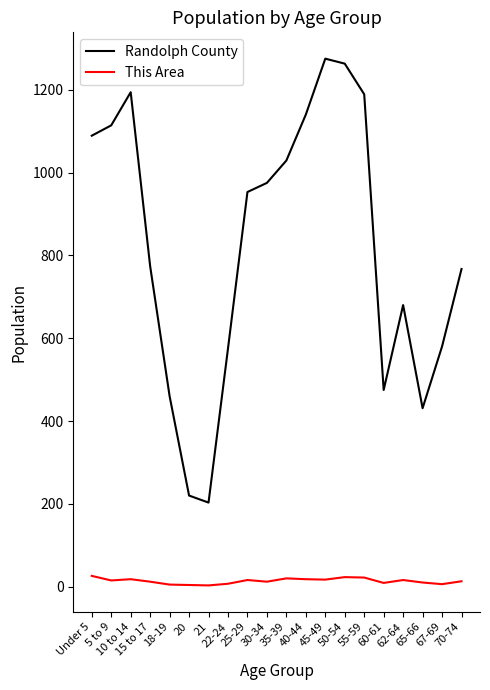

Rank the series at 65-66 from highest to lowest value.

Randolph County, This Area